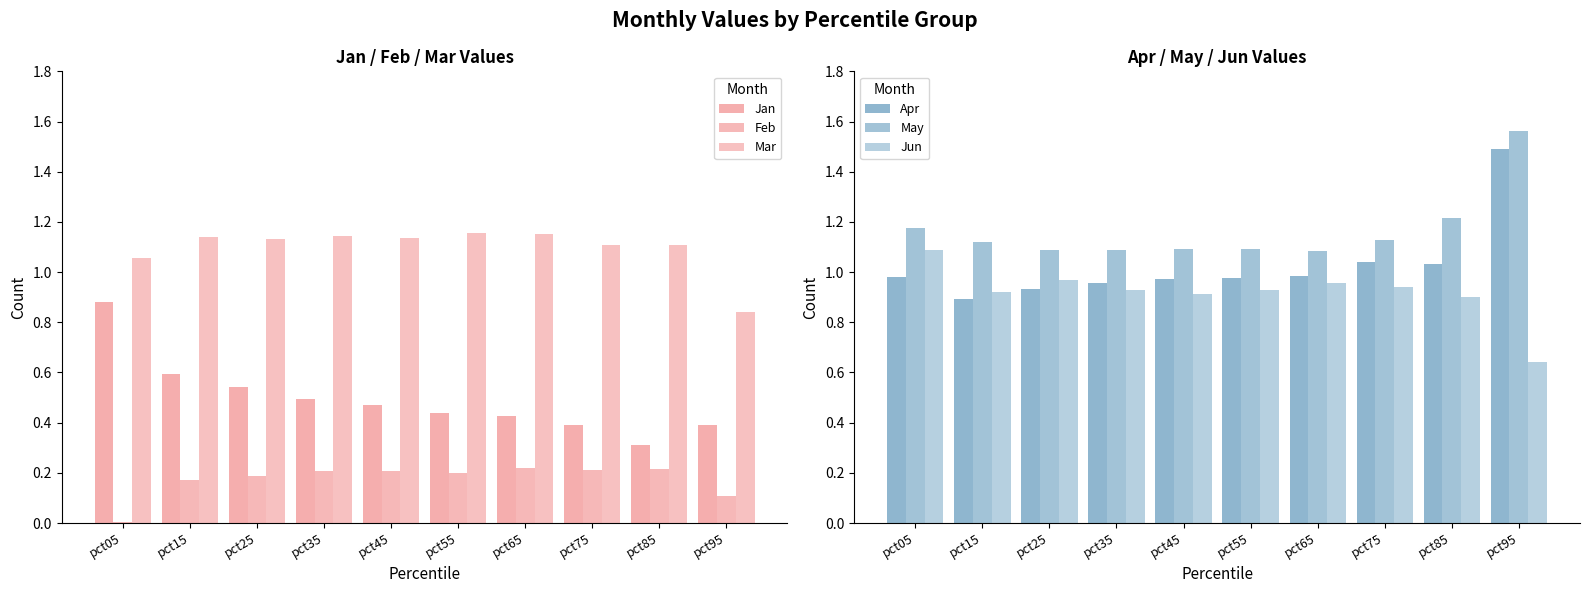

Reading left to right, list all the values displayed in this chart.

Jan: pct05=0.9	pct15=0.6	pct25=0.5	pct35=0.5	pct45=0.5	pct55=0.4	pct65=0.4	pct75=0.4	pct85=0.3	pct95=0.4
Feb: pct05=0.0	pct15=0.2	pct25=0.2	pct35=0.2	pct45=0.2	pct55=0.2	pct65=0.2	pct75=0.2	pct85=0.2	pct95=0.1
Mar: pct05=1.1	pct15=1.1	pct25=1.1	pct35=1.1	pct45=1.1	pct55=1.2	pct65=1.2	pct75=1.1	pct85=1.1	pct95=0.8
Apr: pct05=1.0	pct15=0.9	pct25=0.9	pct35=1.0	pct45=1.0	pct55=1.0	pct65=1.0	pct75=1.0	pct85=1.0	pct95=1.5
May: pct05=1.2	pct15=1.1	pct25=1.1	pct35=1.1	pct45=1.1	pct55=1.1	pct65=1.1	pct75=1.1	pct85=1.2	pct95=1.6
Jun: pct05=1.1	pct15=0.9	pct25=1.0	pct35=0.9	pct45=0.9	pct55=0.9	pct65=1.0	pct75=0.9	pct85=0.9	pct95=0.6